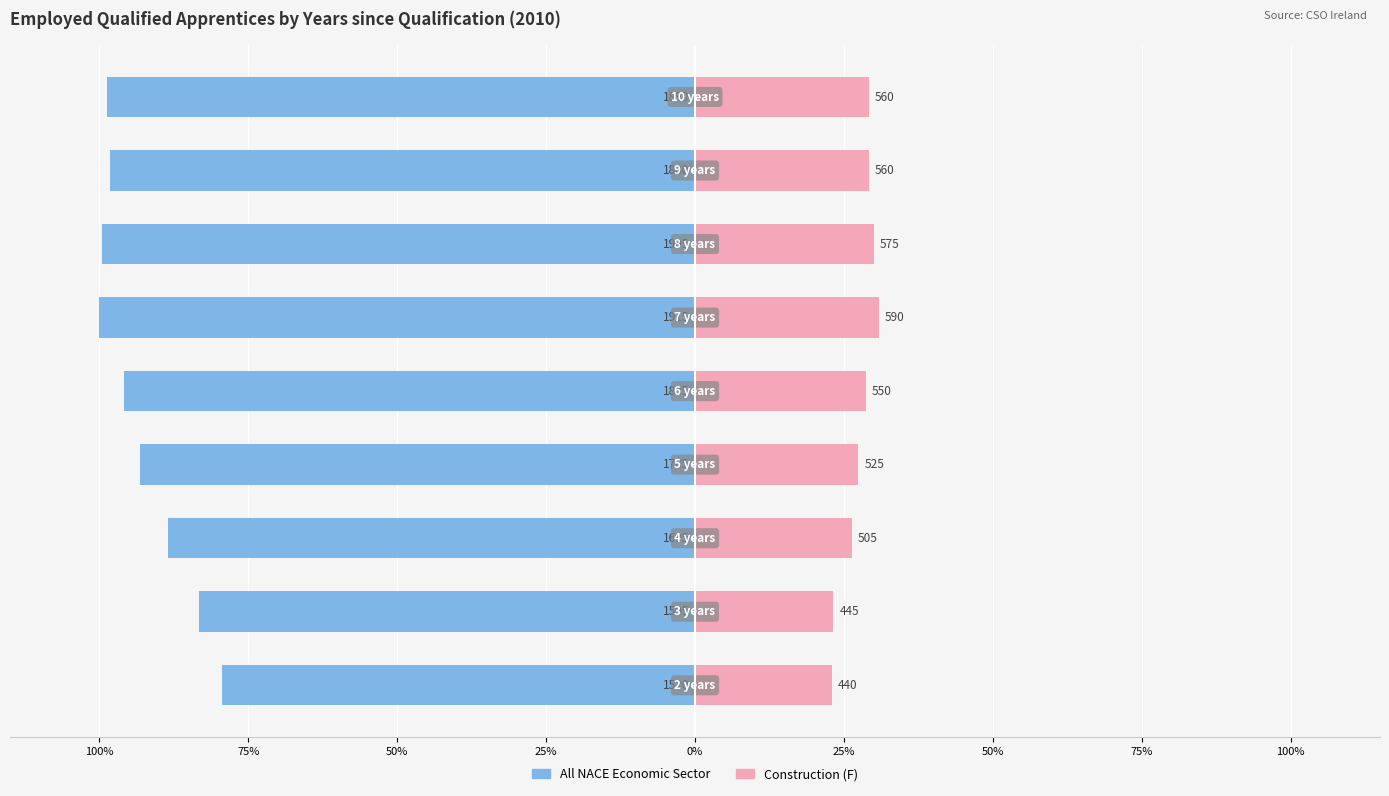

The value of Construction (F) at 0% is 28.7. True or false?

True